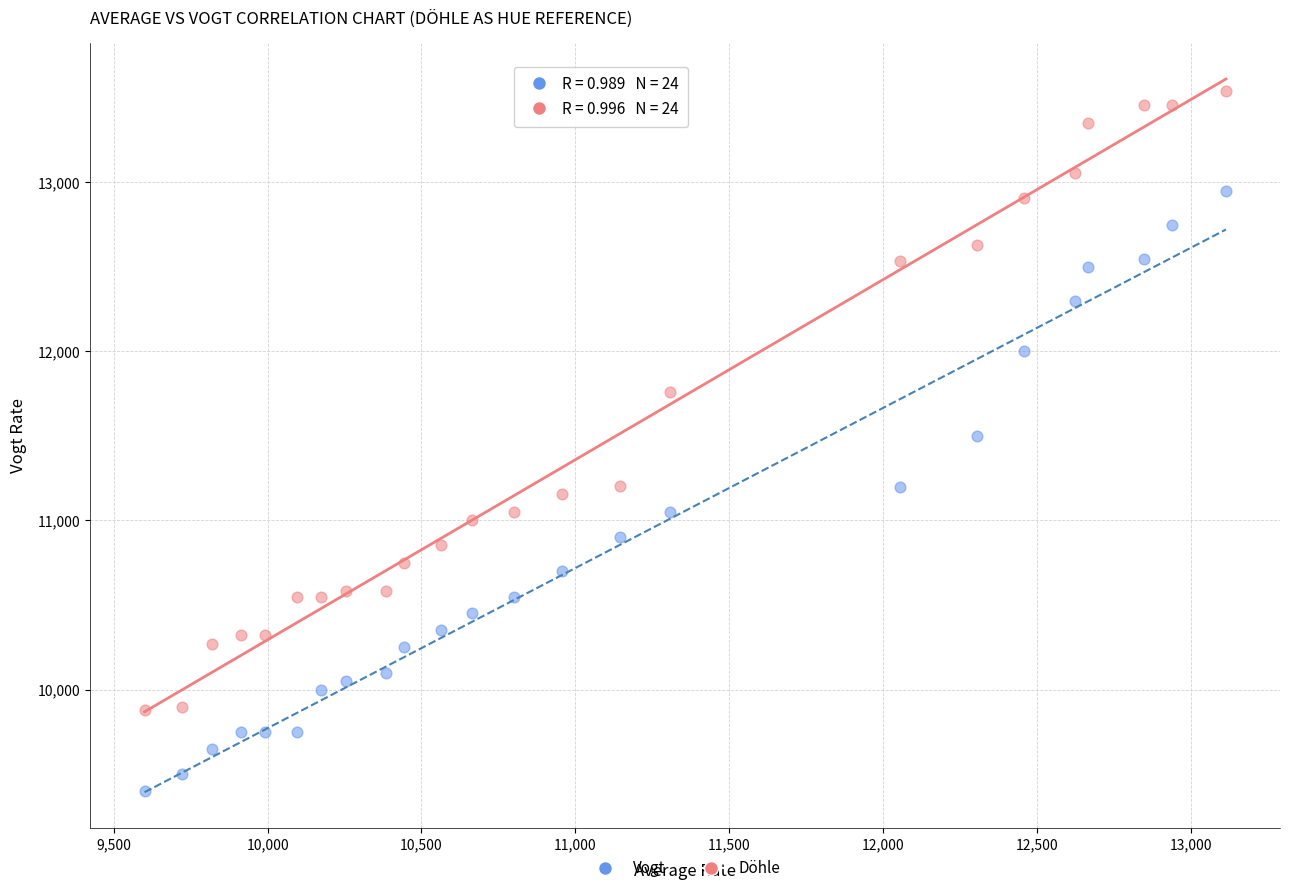

Which series has the widest spread of Y values?

Döhle